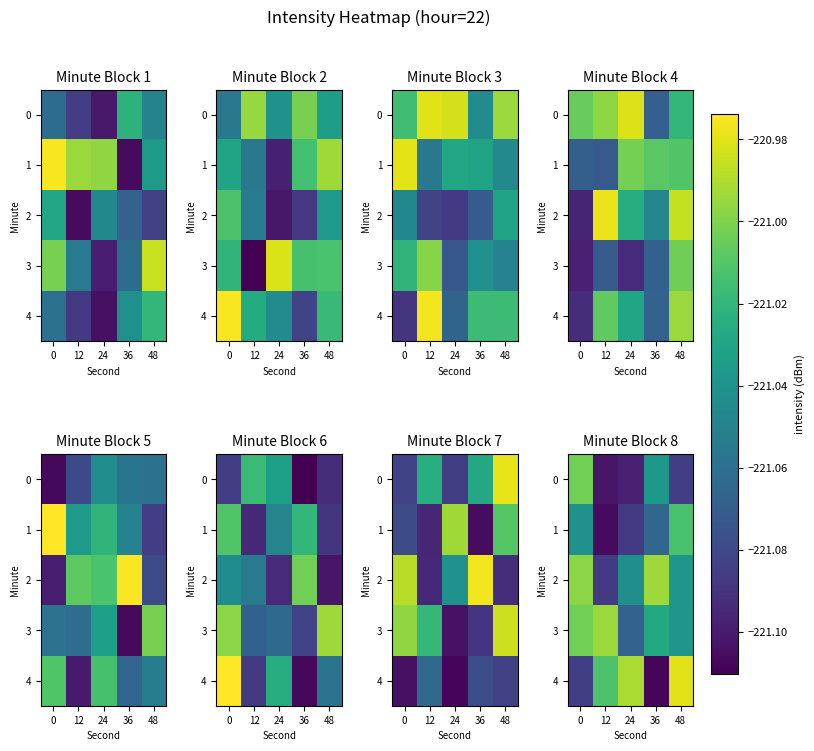

Is it true that row_4 equals -397.0 at 36?

False